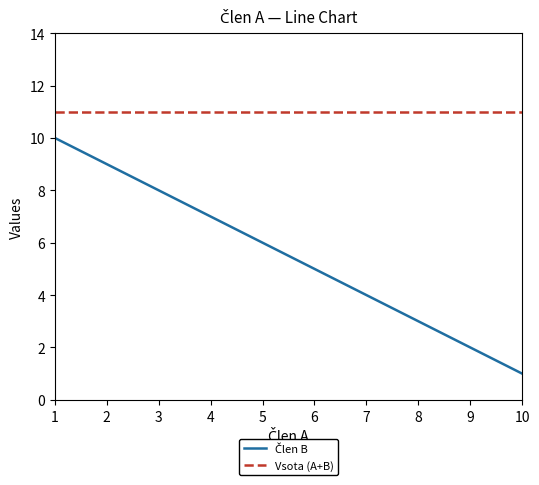

Which series has the largest total across all categories?

Vsota (A+B)